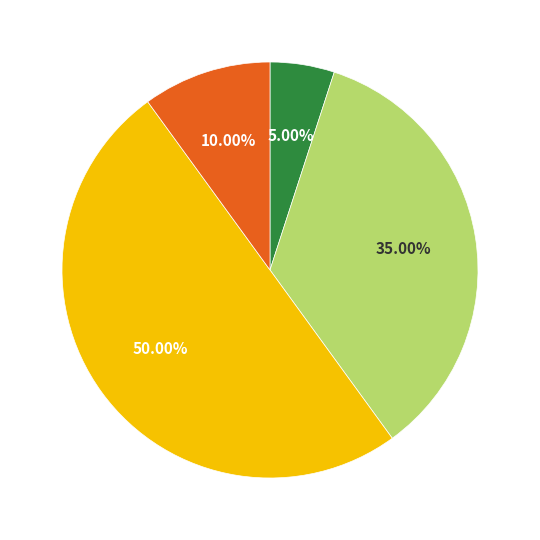

Which slice is the largest?

4